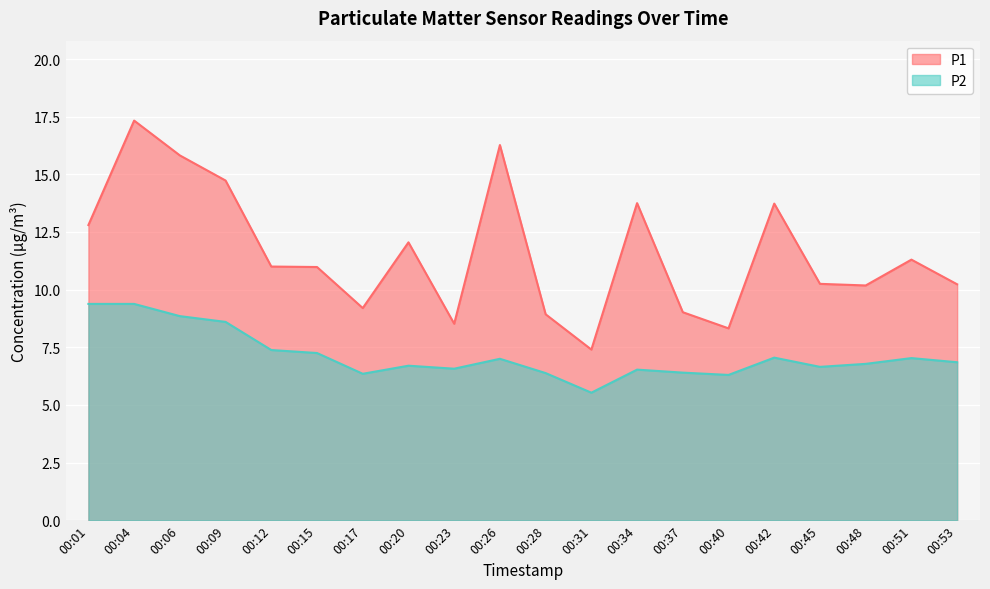

True or false: P1 and P2 cross at least once.

False